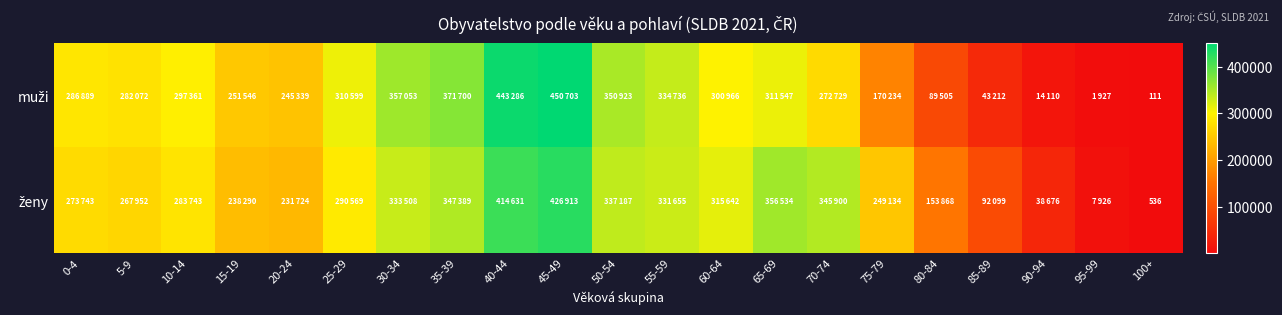

What is the highest value of the ženy series?

426913